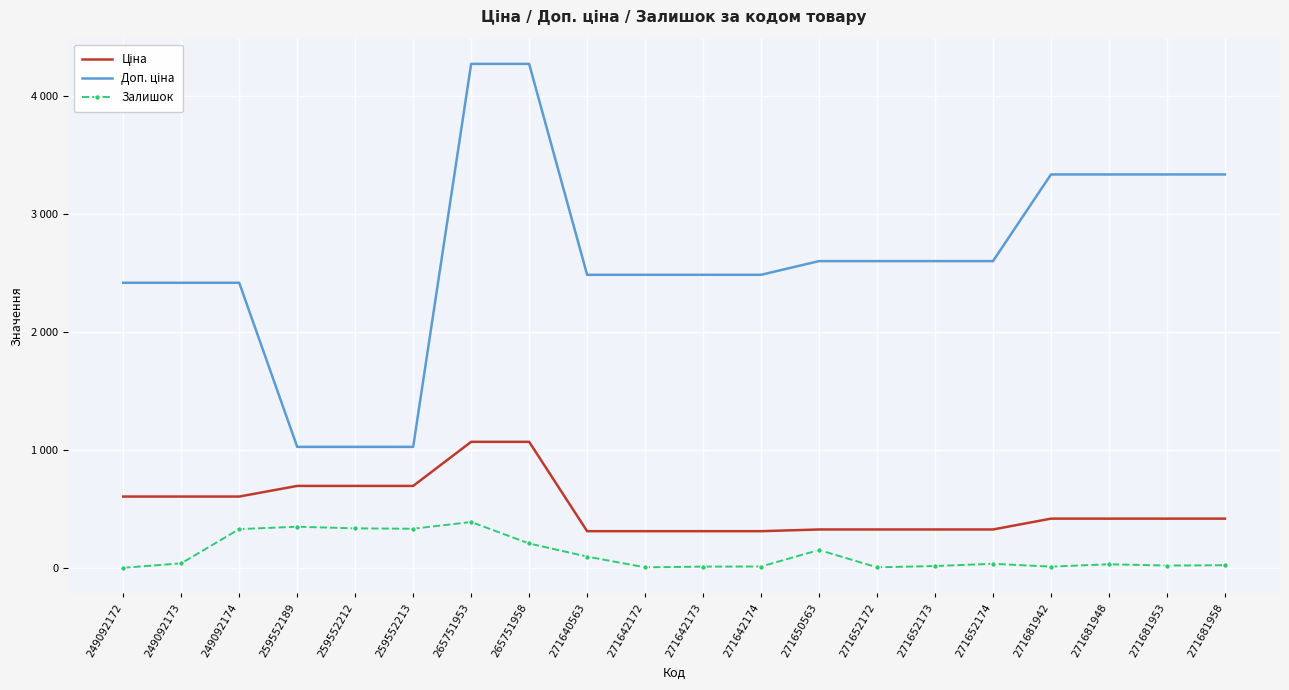

What is the value of the Ціна point at the 6th from the left?

693.7